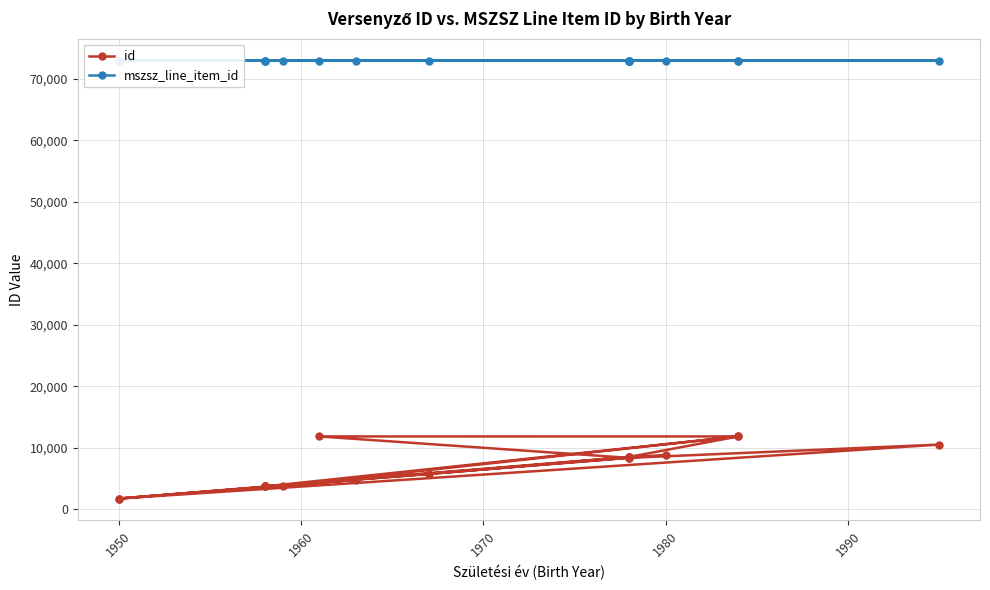

True or false: id has more than 1 points higher than both neighbors.

True